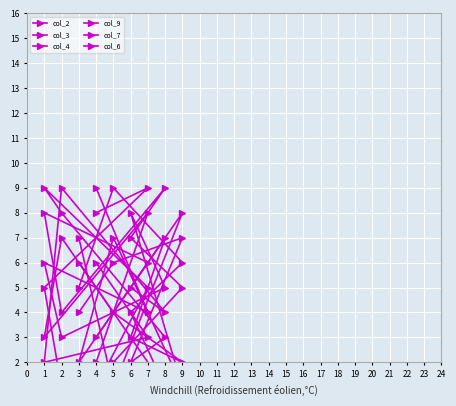

At how many categories does at least one series exceed 2?

9